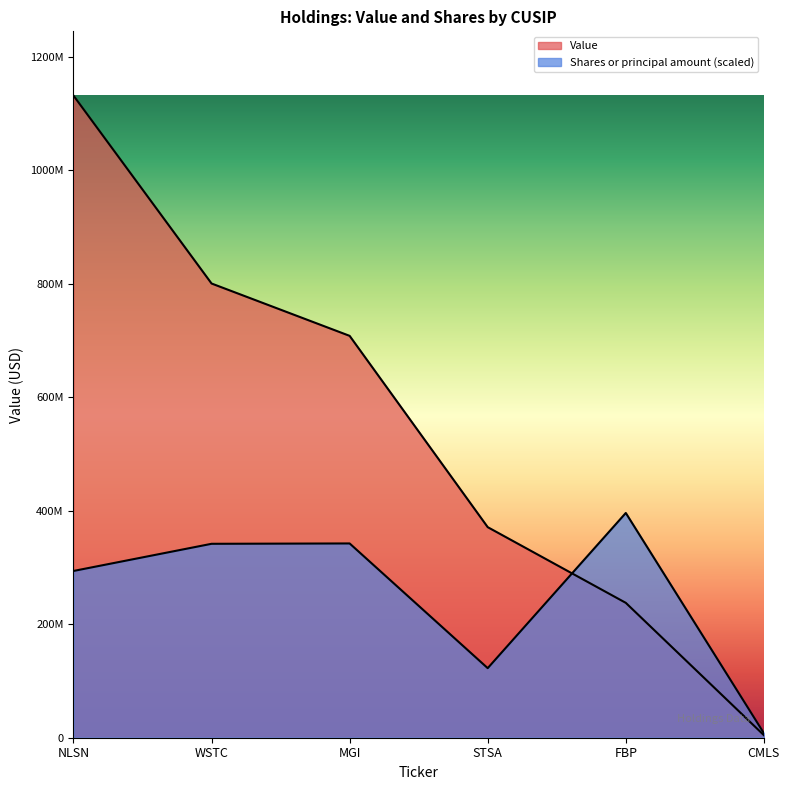

In Shares or principal amount, how many points are higher than both neighbors (excluding endpoints)?

2